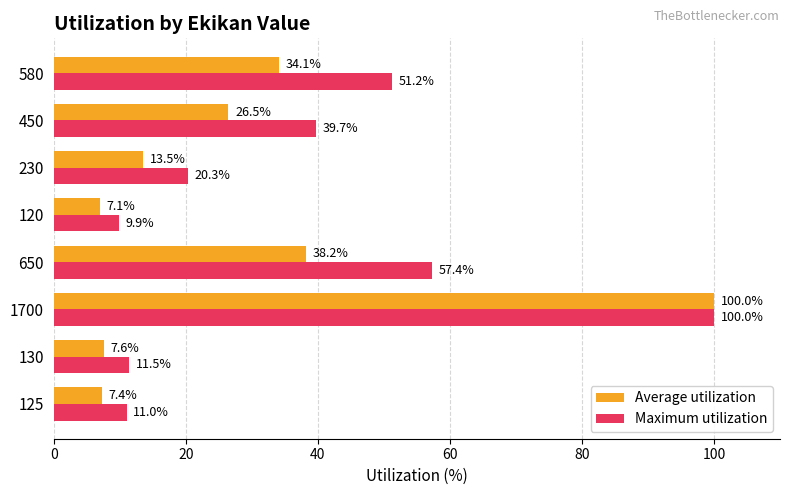

Which category has the lowest value across all series?

120